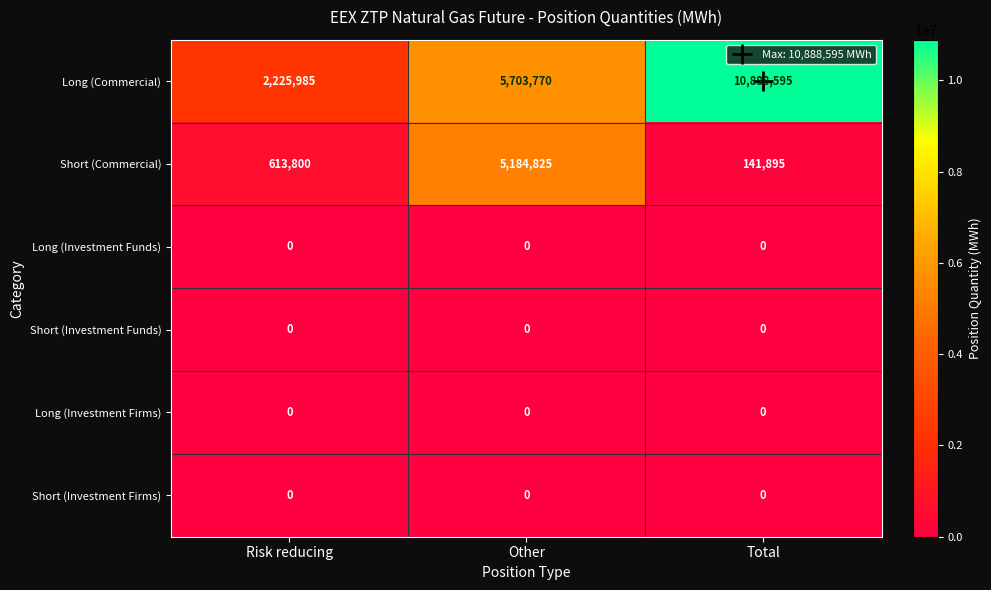

Which series has the largest total across all categories?

Long (Commercial)